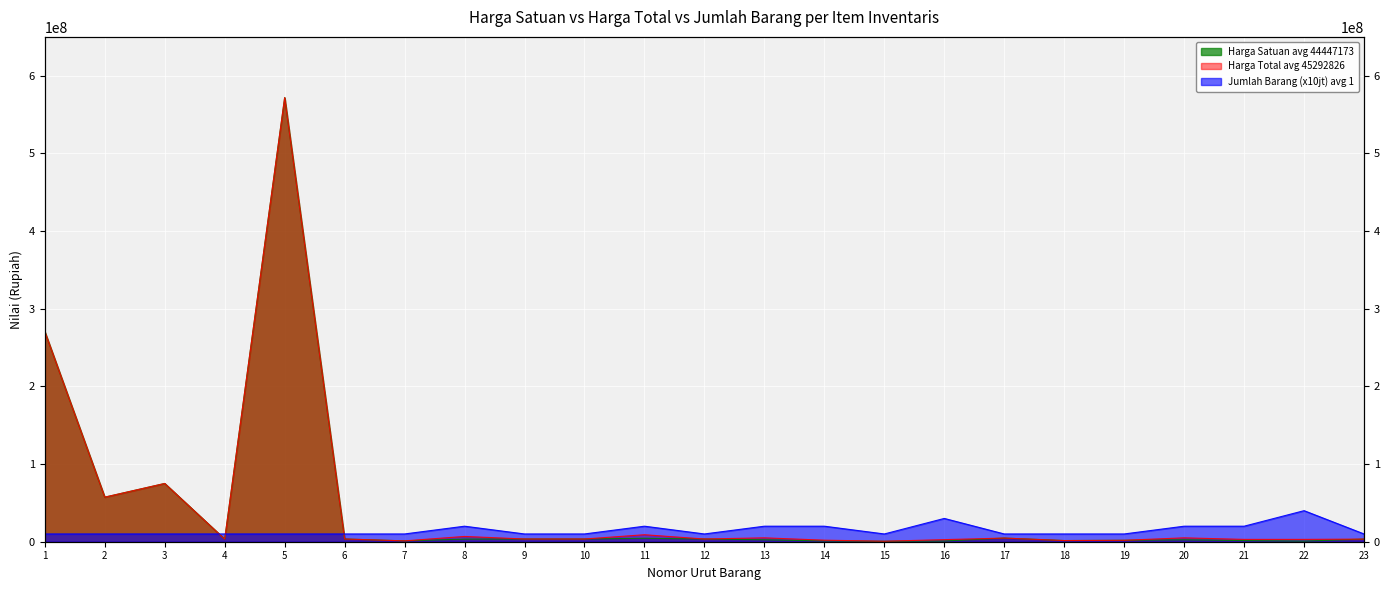

Which series has the largest range (max minus min)?

Harga Satuan